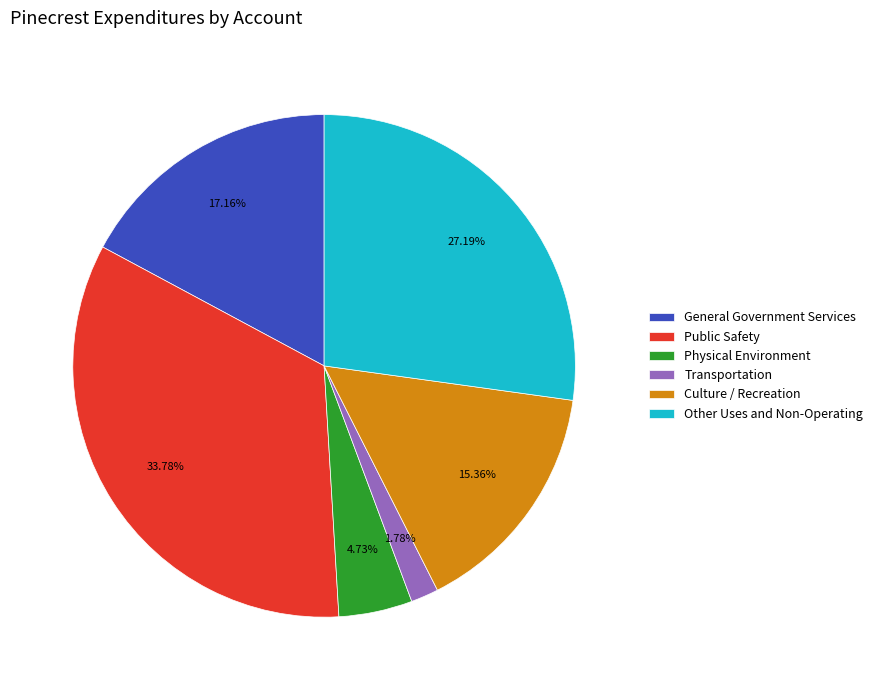

Which slice is the largest?

Public Safety